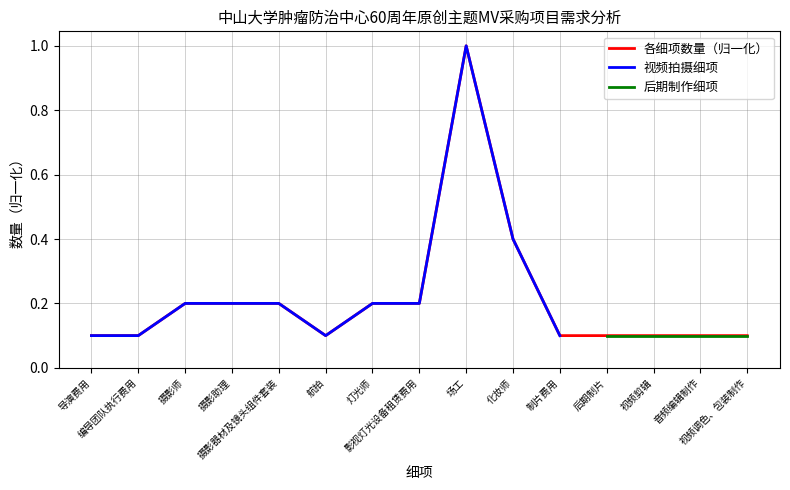

Count the values in the range 0 to 1.

11